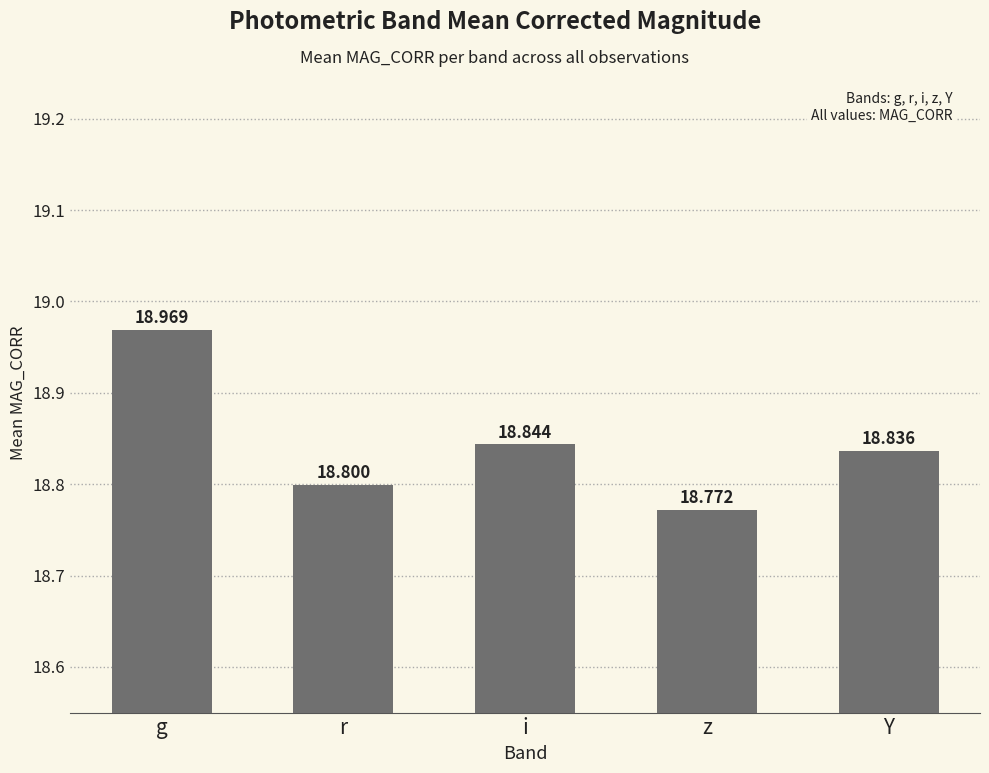

What position from the right is r?

4